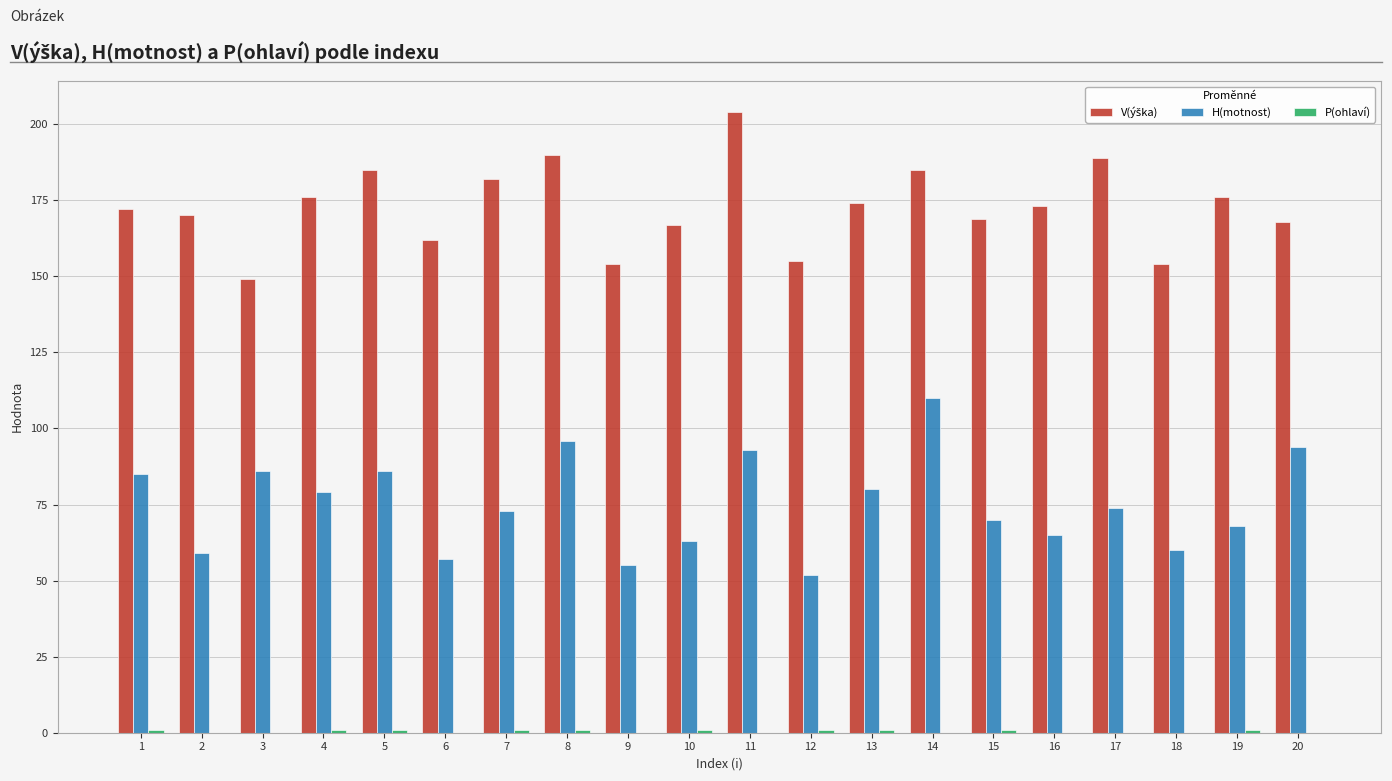

Which label corresponds to the largest value in the chart?

11